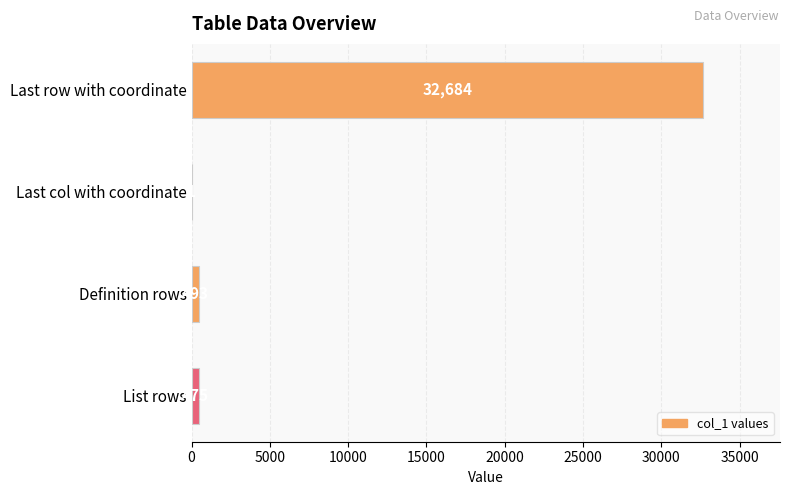

What is the sum of the values at Last col with coordinate and Last row with coordinate?

32685